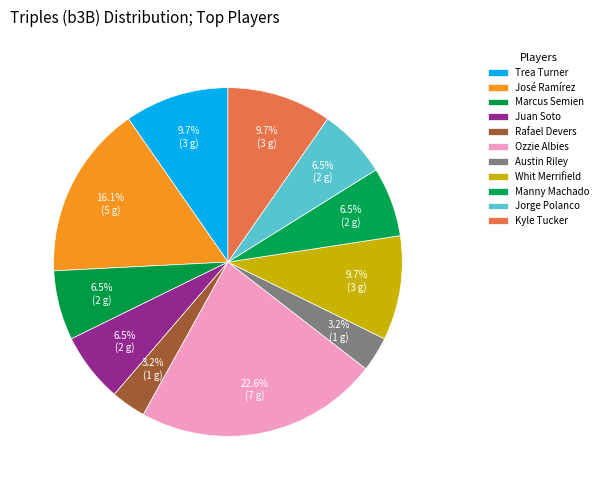

To the nearest percent, what is the combined percentage of Kyle Tucker and Austin Riley?

13%